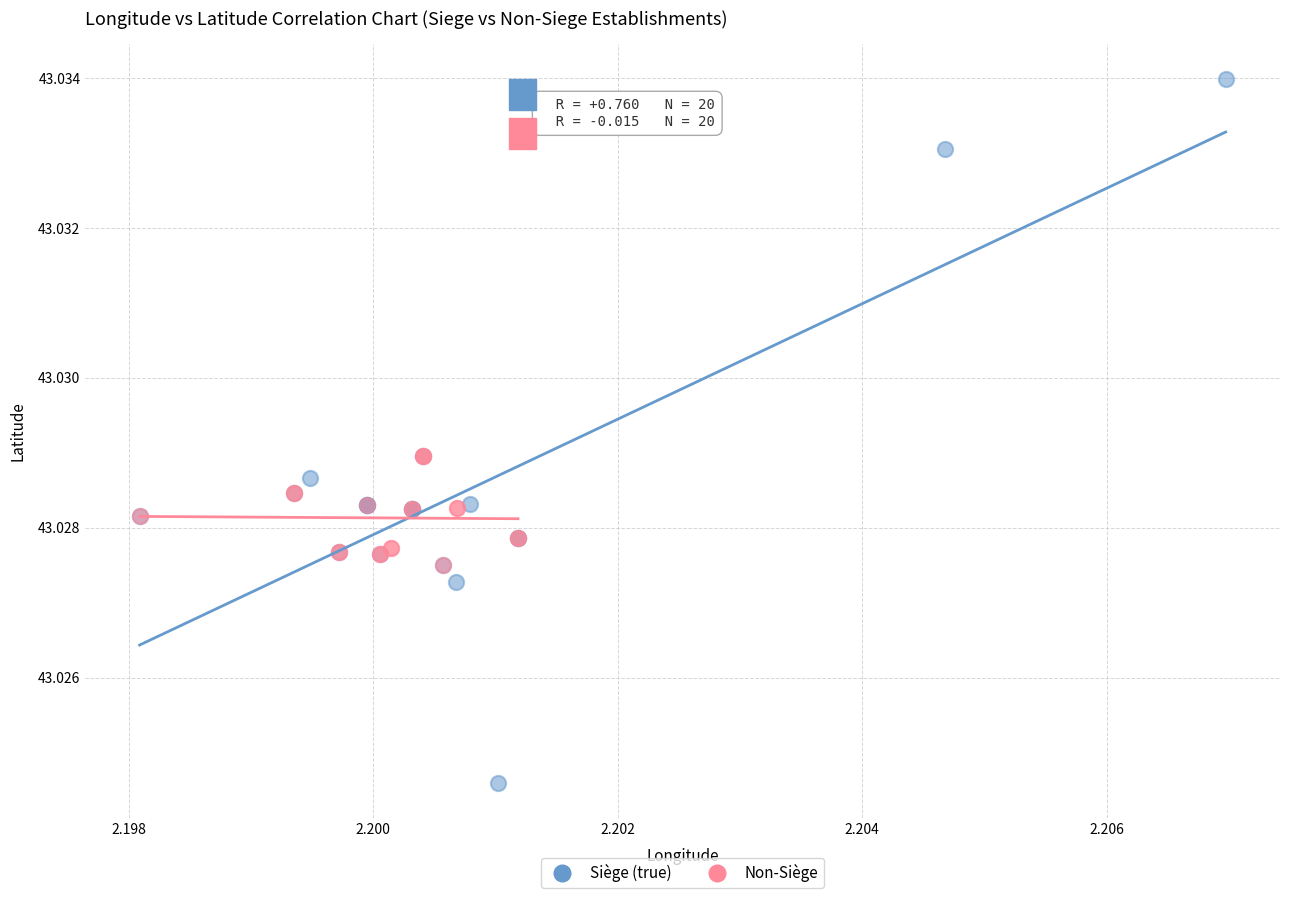

Which series has the largest Y range (max minus min)?

Siège (true)